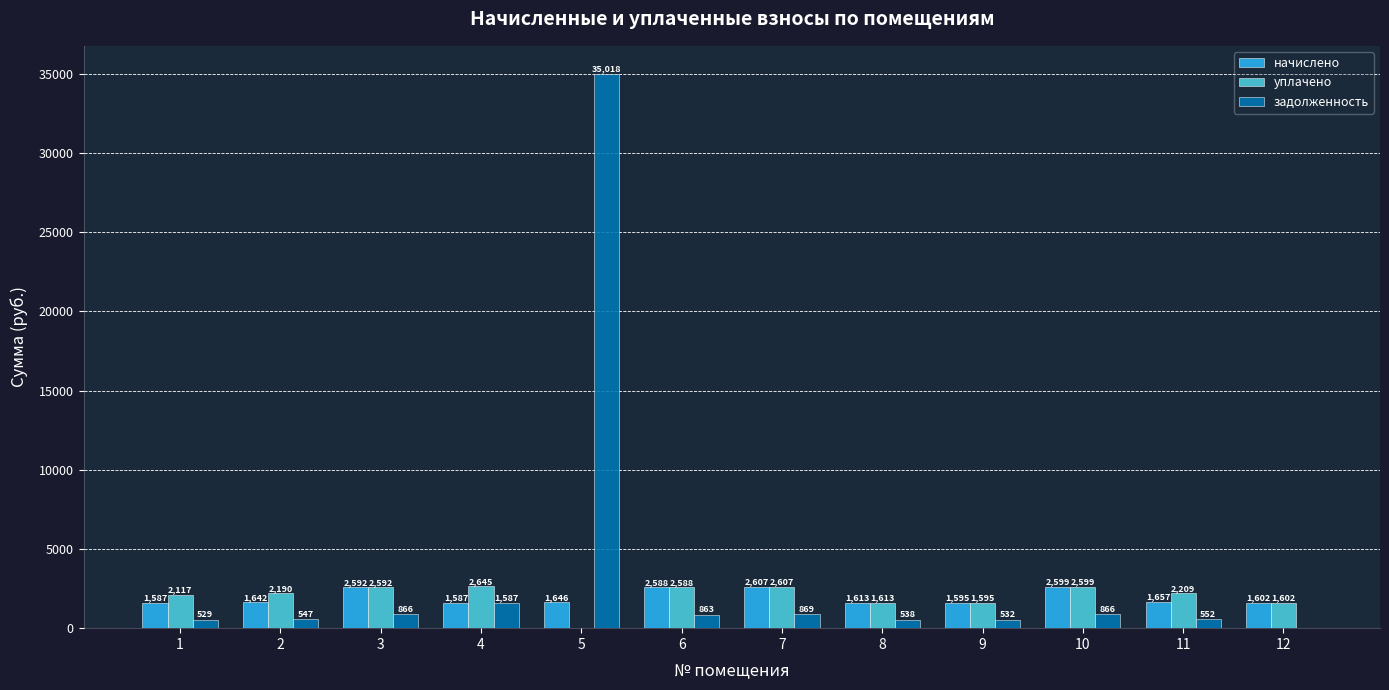

Is the value of уплачено at 2 greater than the value of начислено at 3?

No